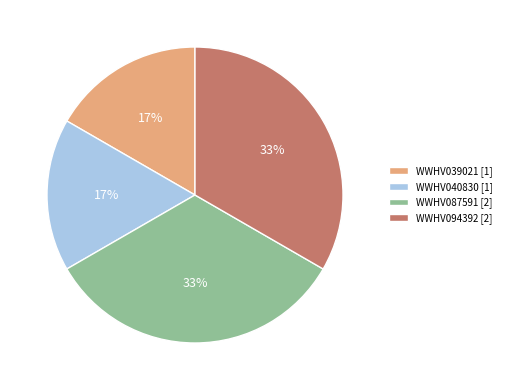

How many slices are in this pie chart?

4